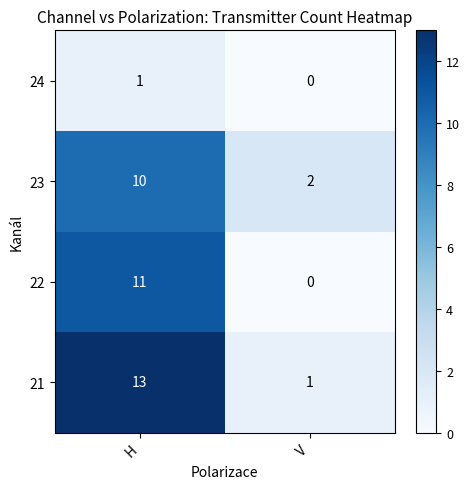

True or false: 22 has a value of -8 at V.

False